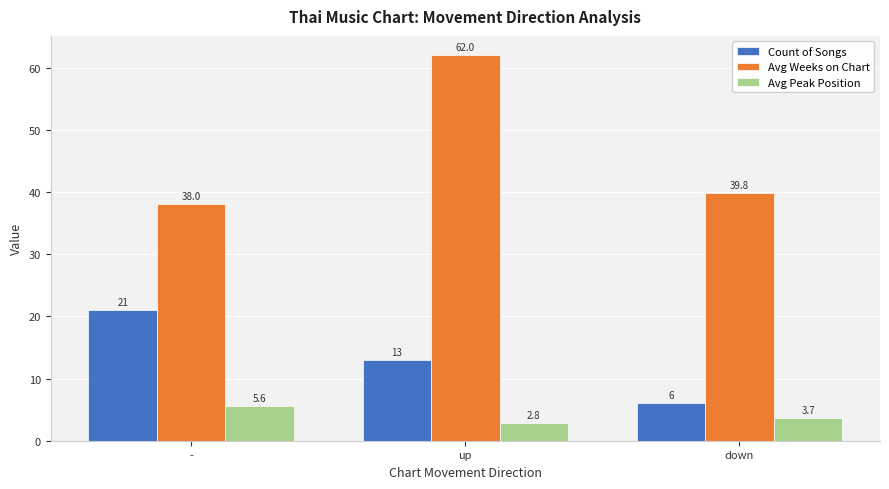

What is the greatest value displayed?

62.0